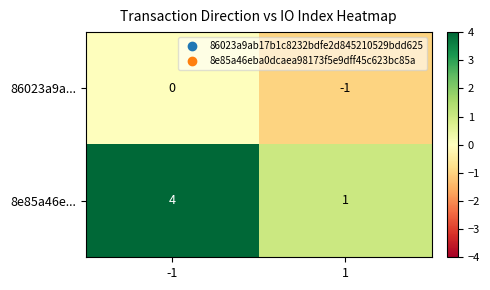

Count the number of data series in this chart.

2